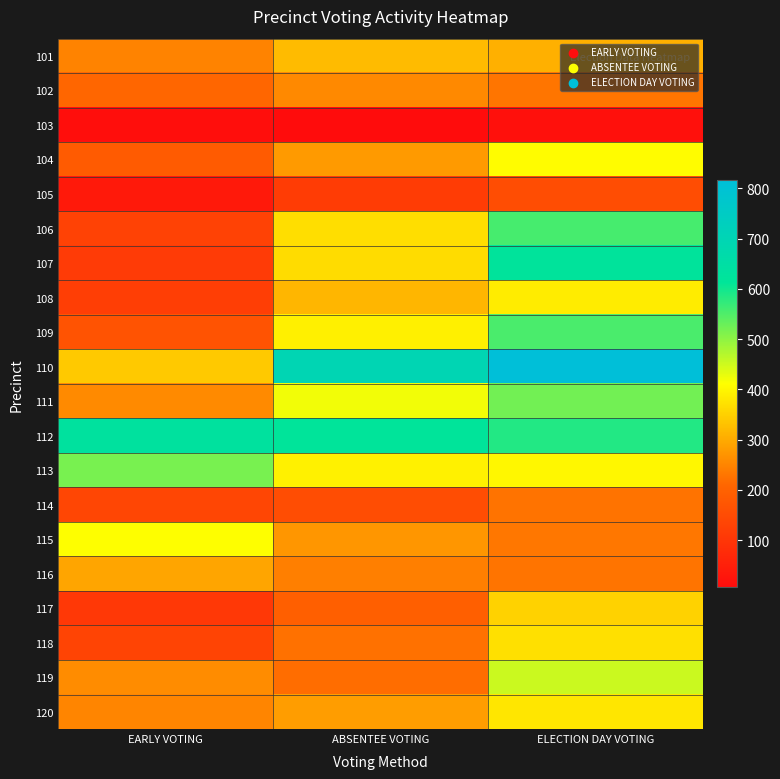

What is the minimum value shown in the chart?

6